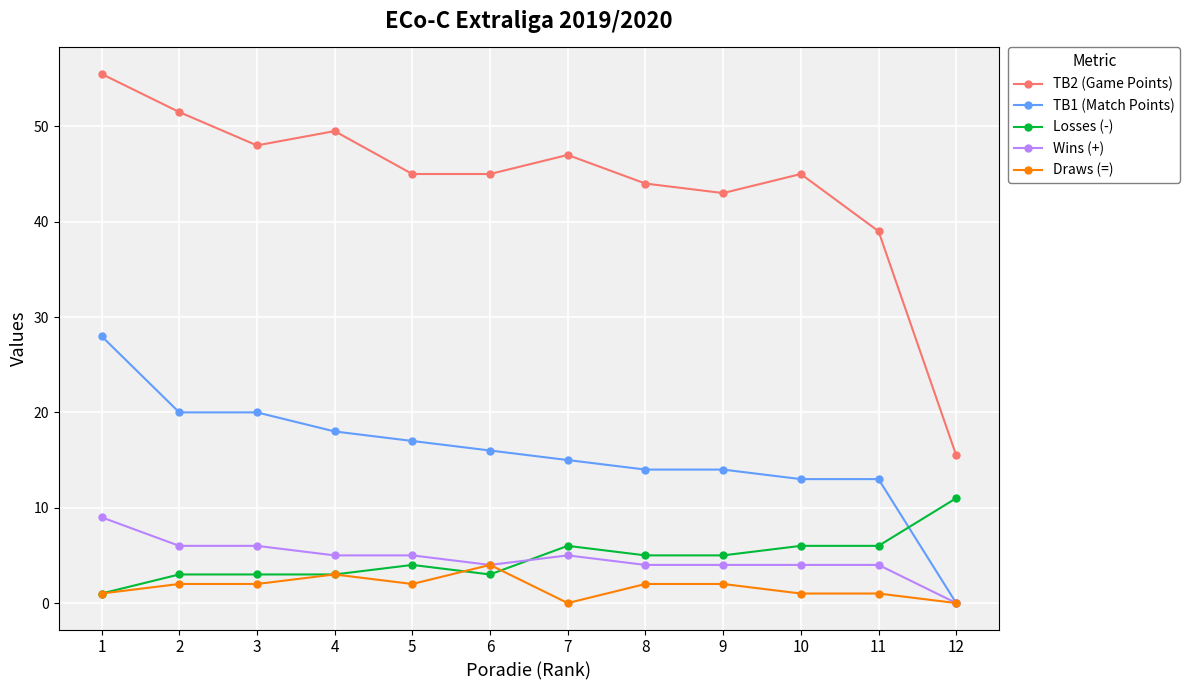

At which label does TB2 (Game Points) first exceed 45?

1